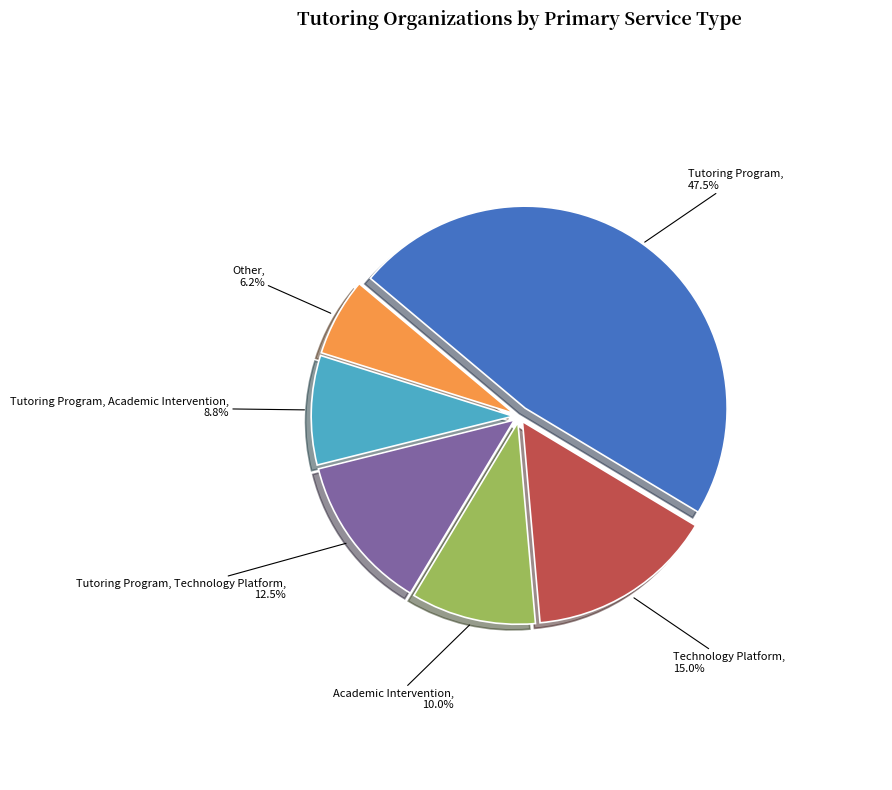

What is the largest slice in the pie chart?

Tutoring Program